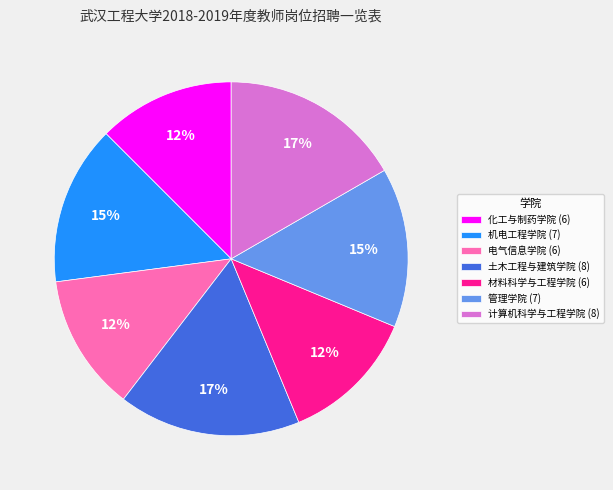

To the nearest percent, what is the average slice percentage?

14%